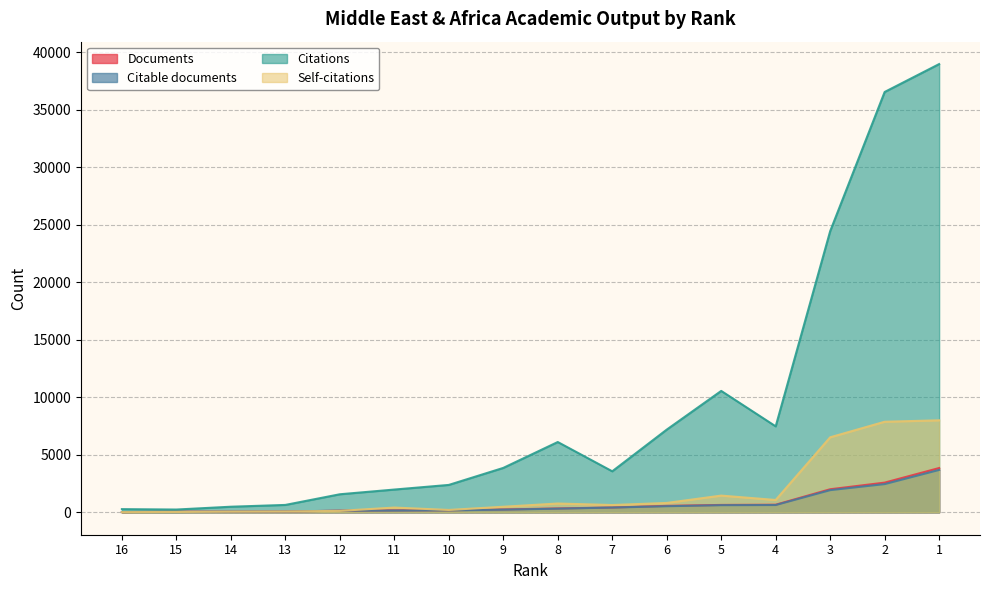

At which category is the sum across all series the highest?

1